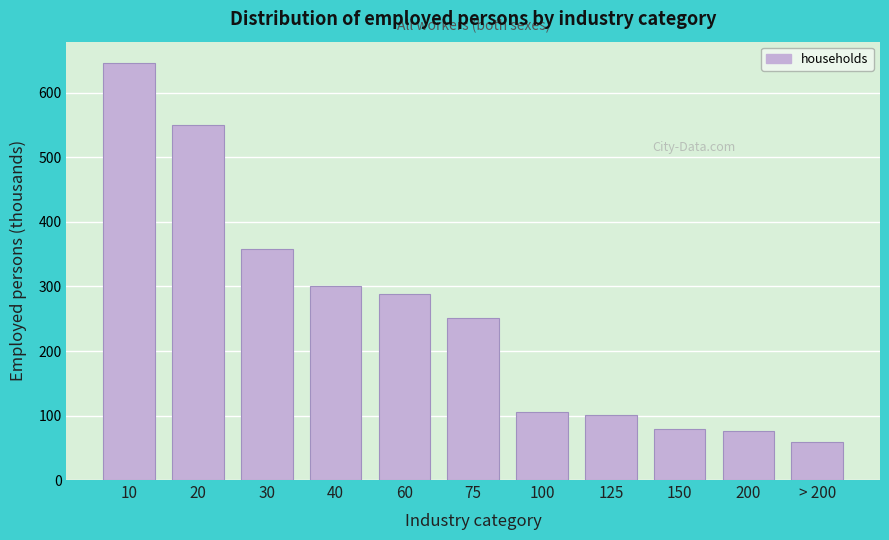

What is the label of the 10th bar from the right?

20